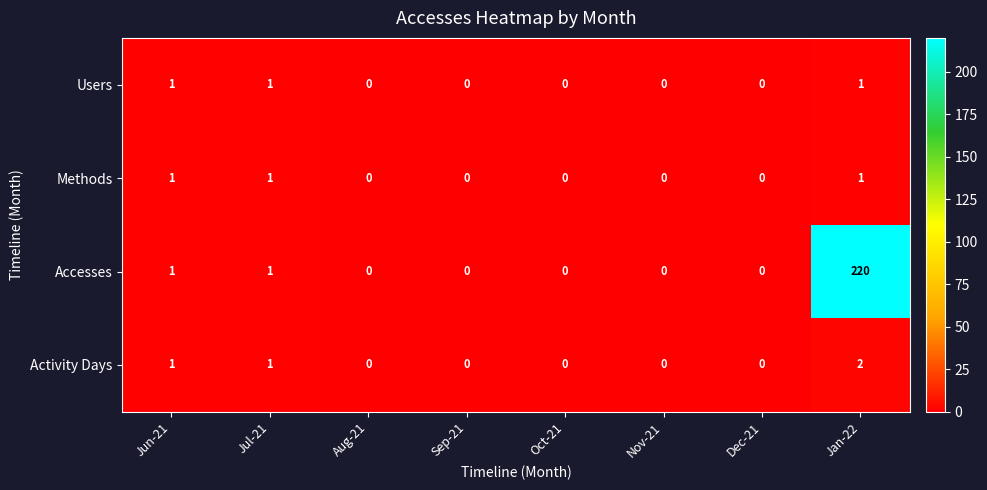

At which category does the chart reach its peak across all series?

Jan-22